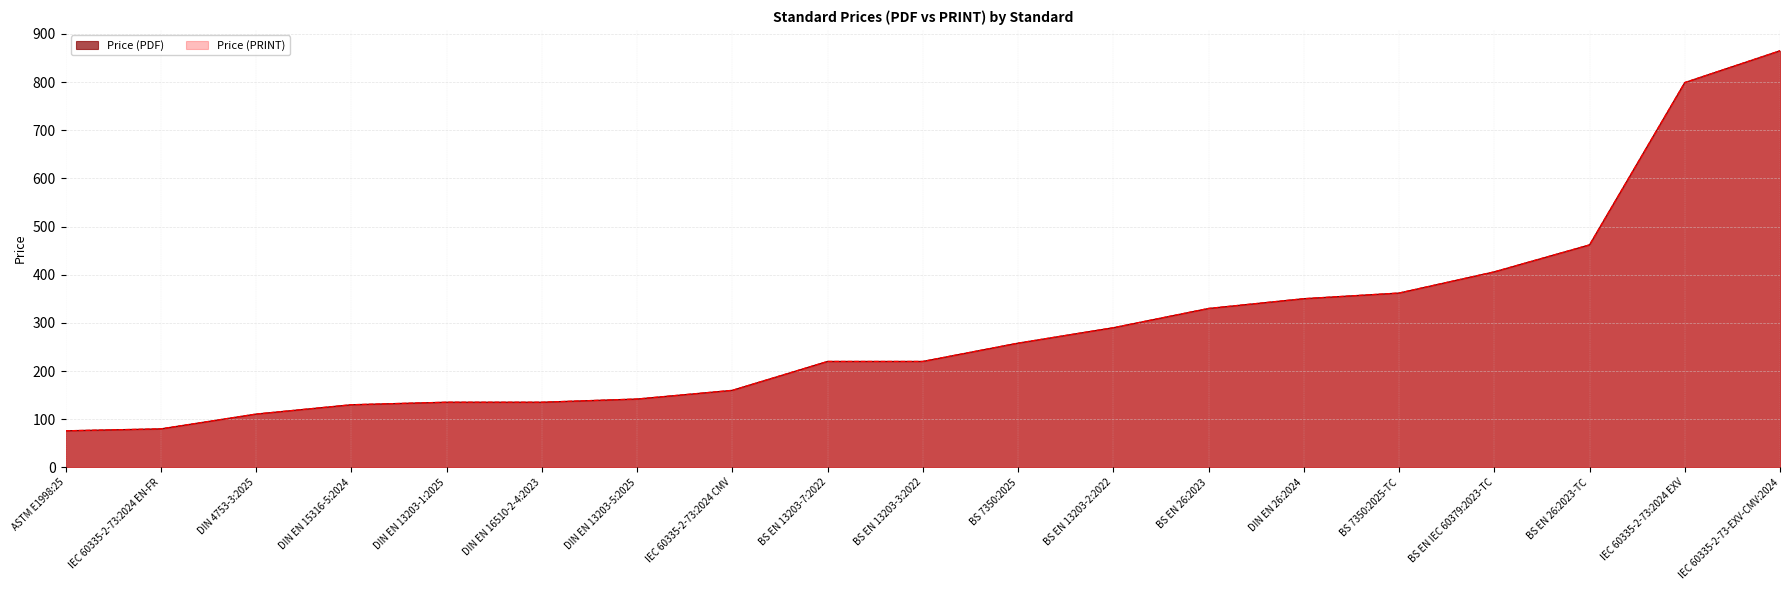

Between IEC 60335-2-73-EXV-CMV:2024 and DIN EN 13203-5:2025, which is larger?

IEC 60335-2-73-EXV-CMV:2024